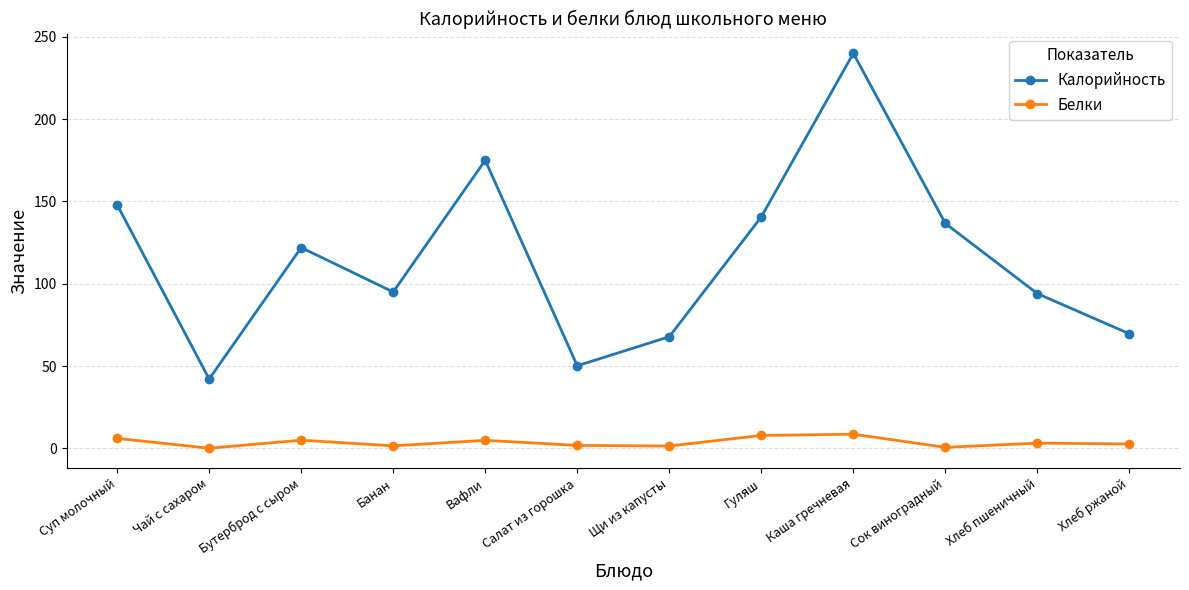

What is the lowest value of the Белки series?

0.1